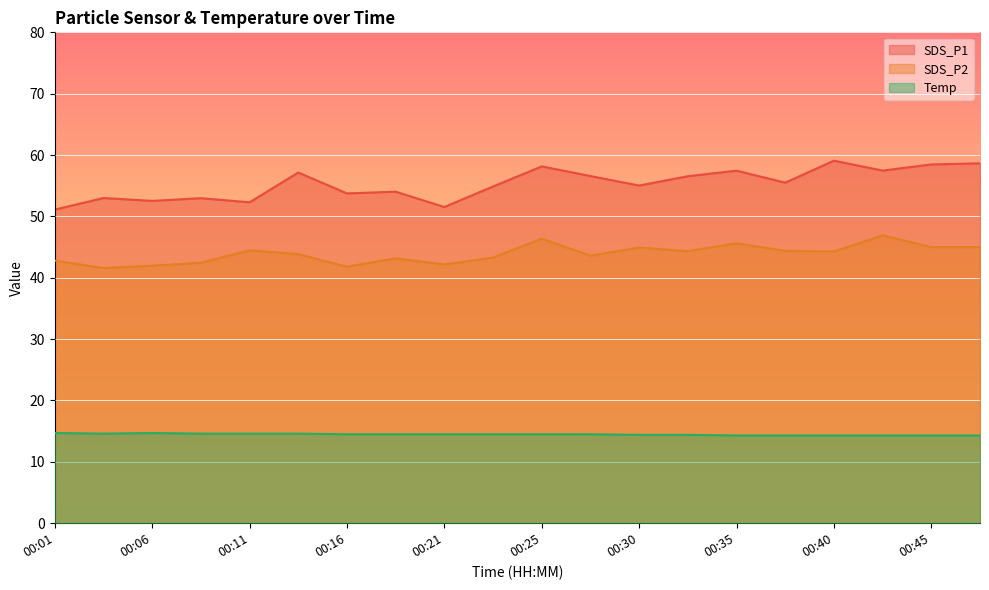

What is the approximate value of Temp at 00:40?

14.3